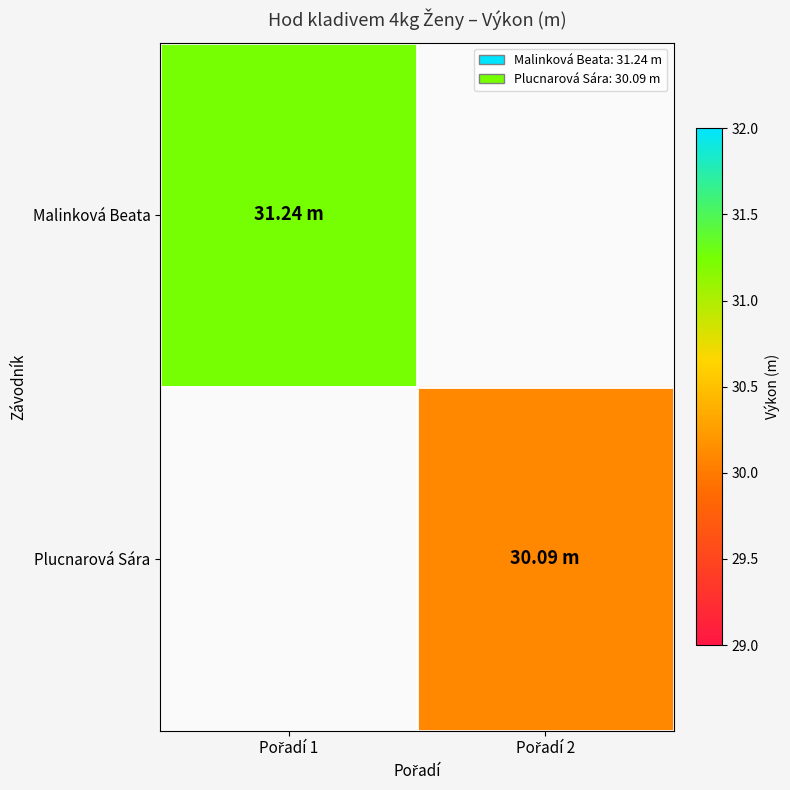

At which category does the chart reach its peak across all series?

Pořadí 1